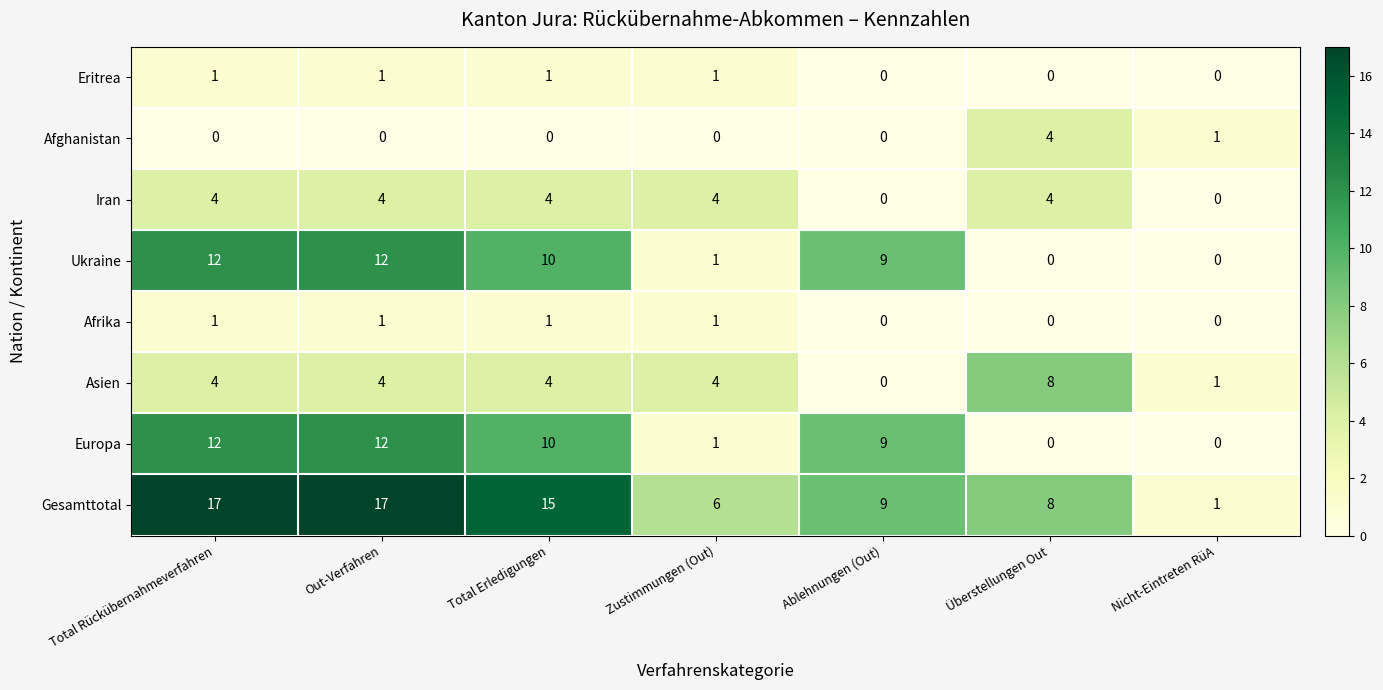

How many series are shown in this chart?

8